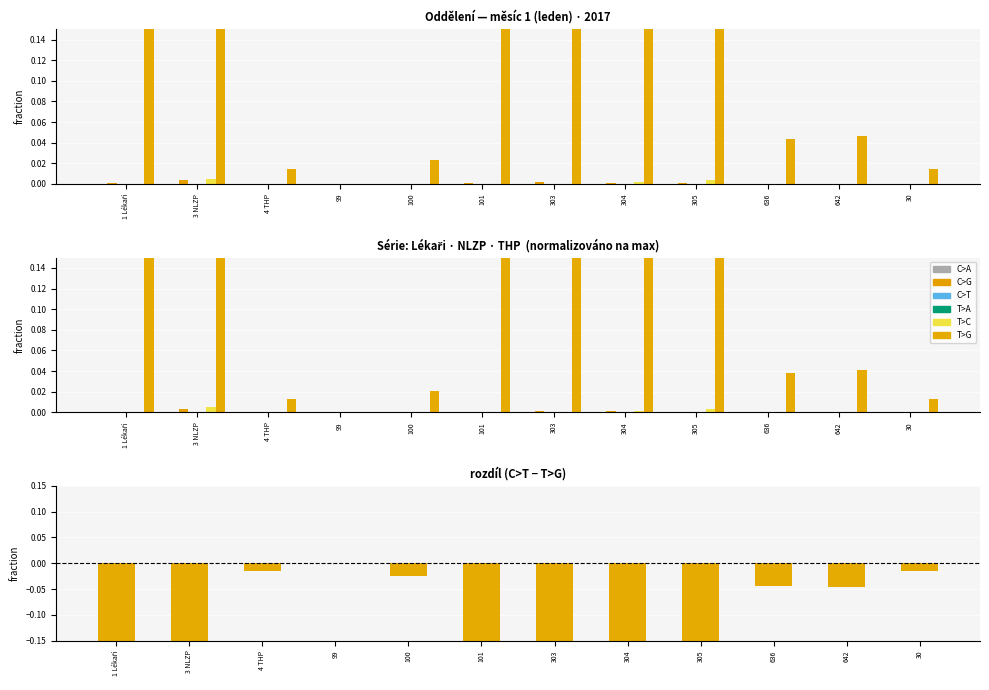

What is the label of the 8th bar from the left?

304